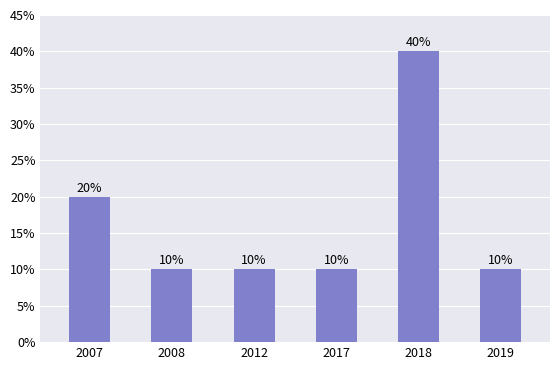

What is the approximate value at 2008, to the nearest 5?

10